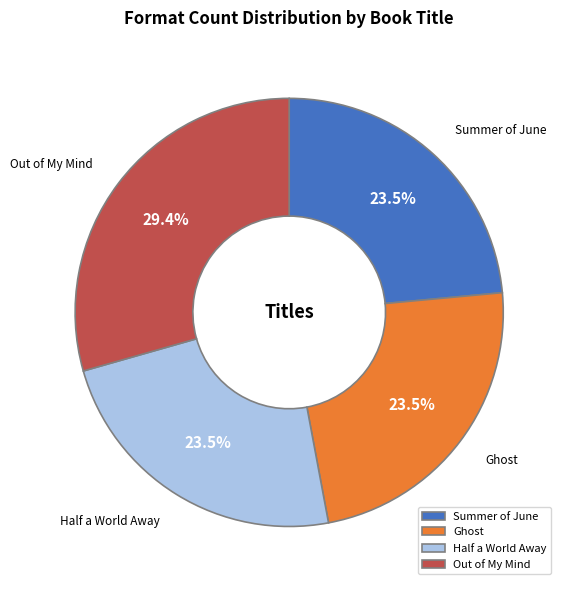

What is the largest slice in the pie chart?

Out of My Mind